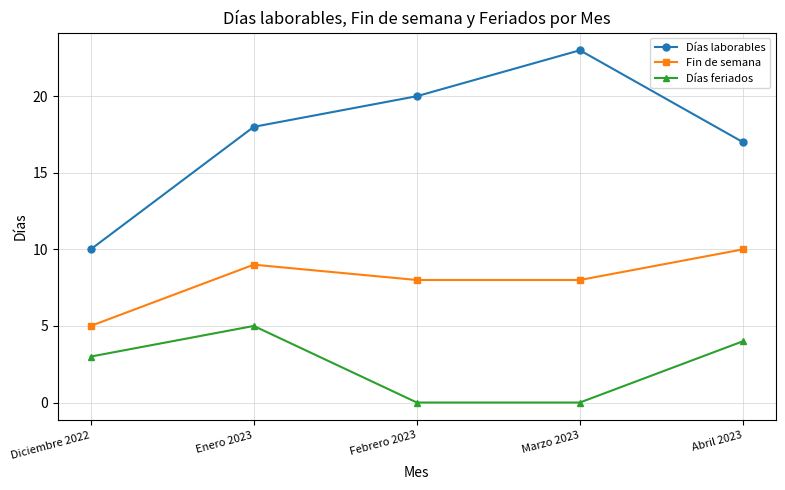

Rank the series by their maximum value, from highest to lowest.

Días laborables, Fin de semana, Días feriados